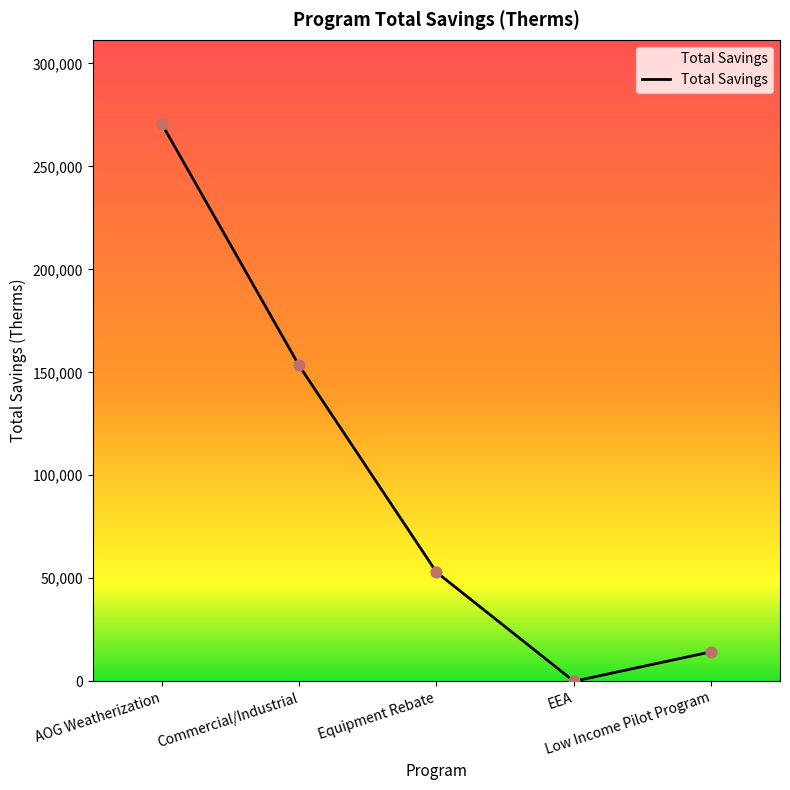

Between Equipment Rebate and Commercial/Industrial, which is larger?

Commercial/Industrial